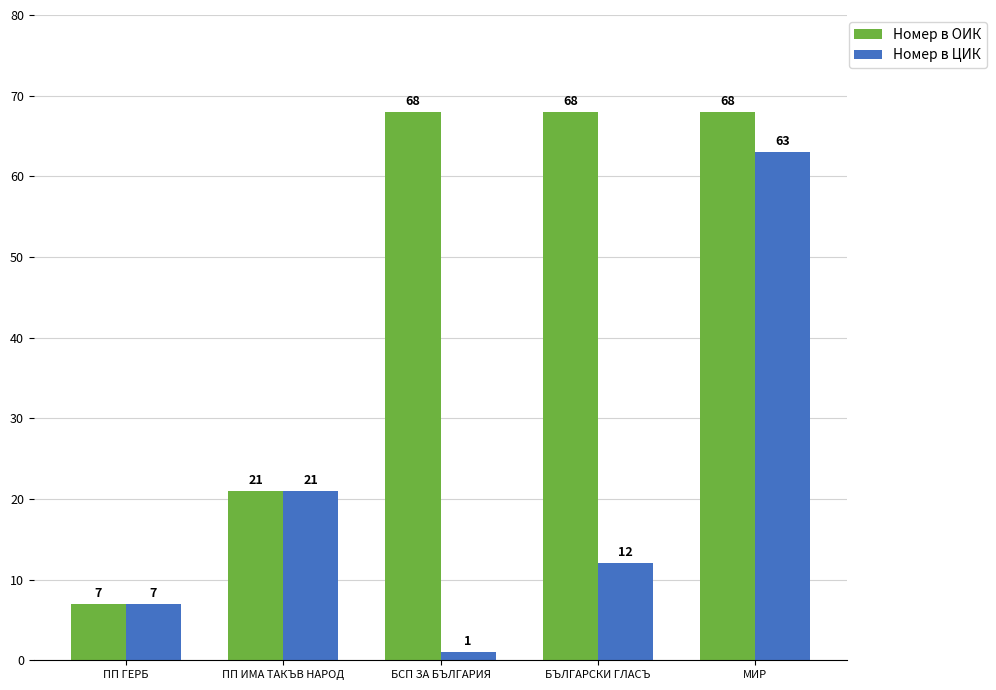

What is the average value of the Номер в ЦИК series?

21